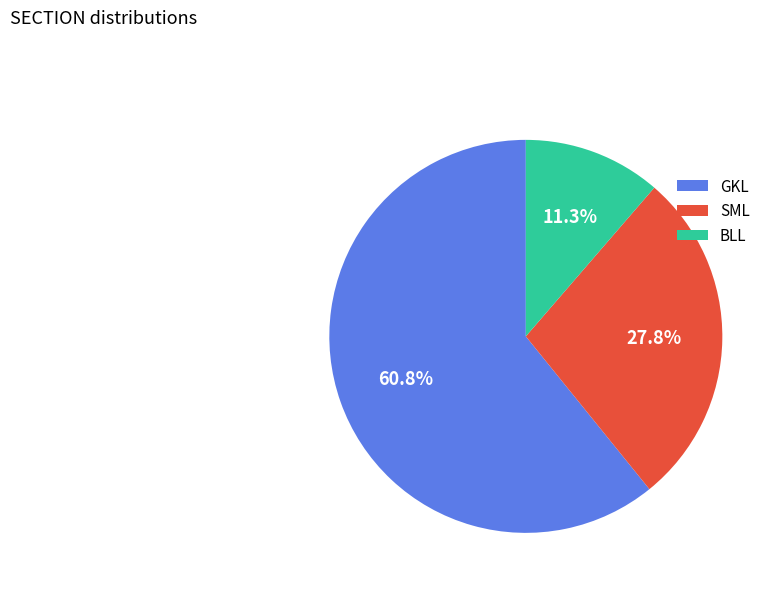

To the nearest percent, what percentage of the pie is BLL?

11%